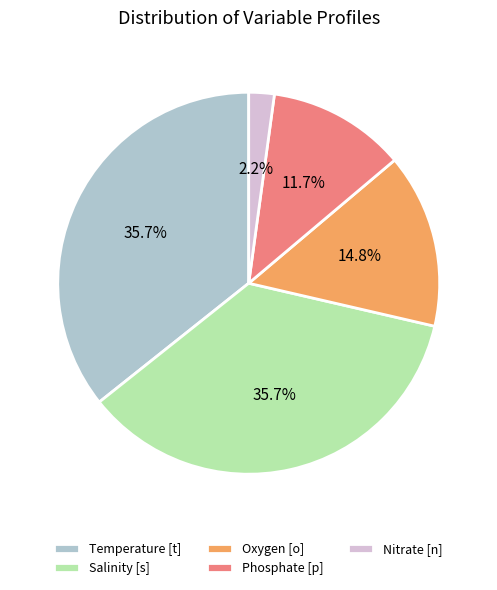

What portion of the pie excludes Nitrate [n]?

97.8%